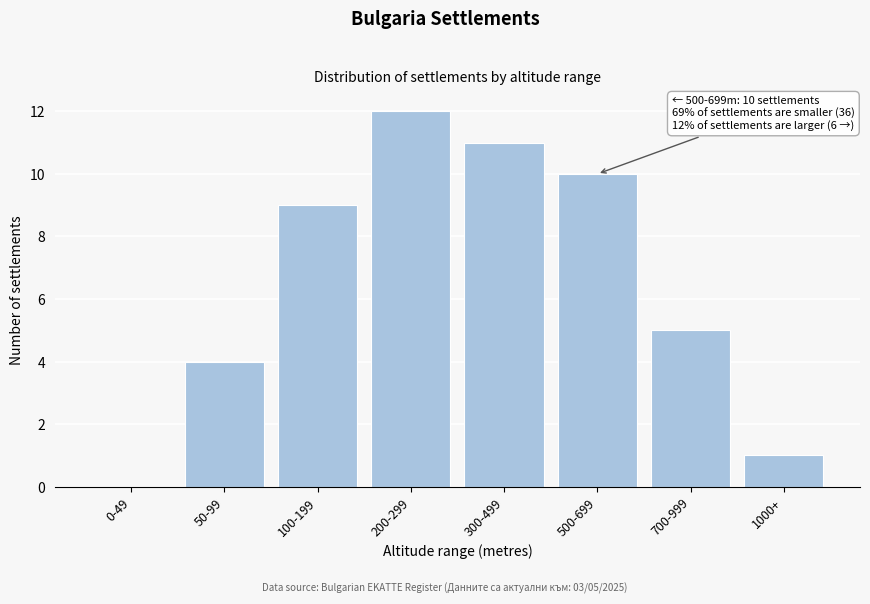

Reading left to right, extract all data points from this chart.

0-49=0	50-99=4	100-199=9	200-299=12	300-499=11	500-699=10	700-999=5	1000+=1